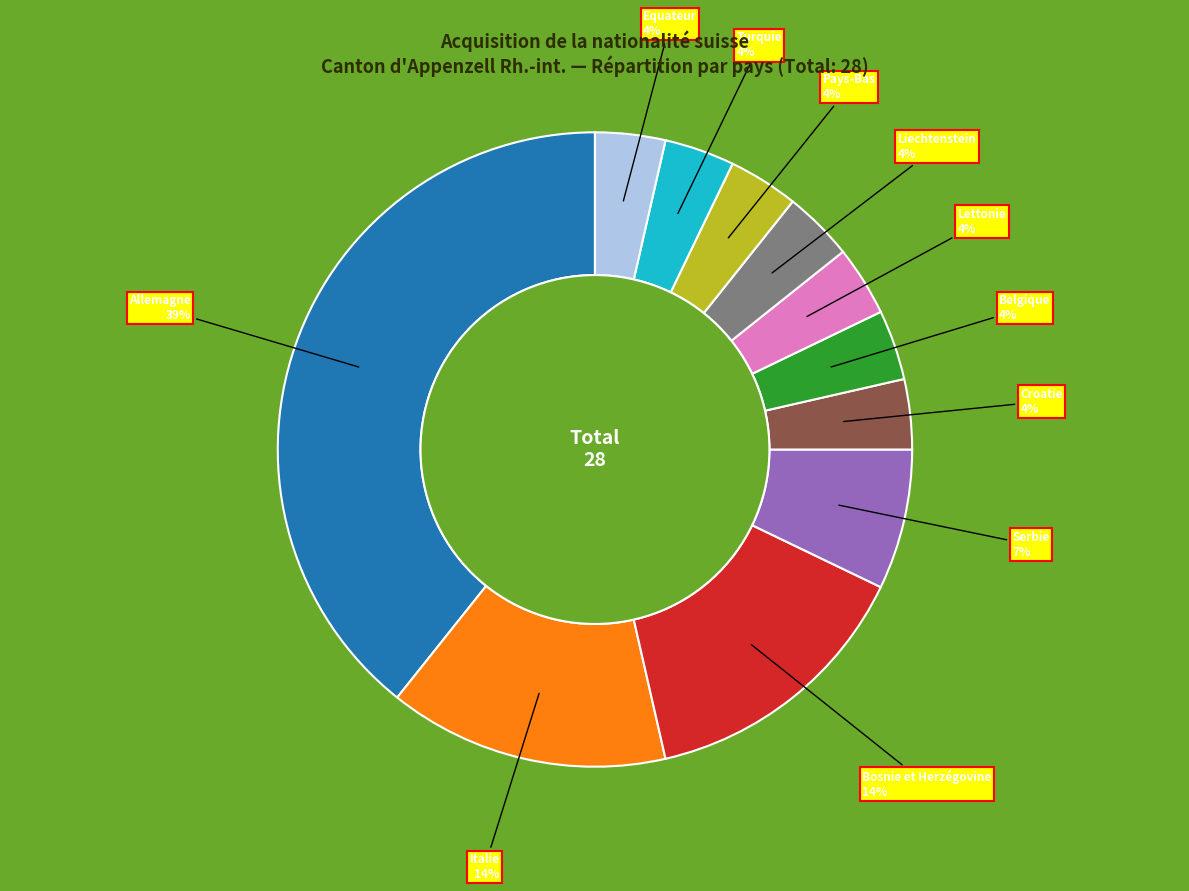

The Serbie slice represents 7% of the pie. True or false?

True